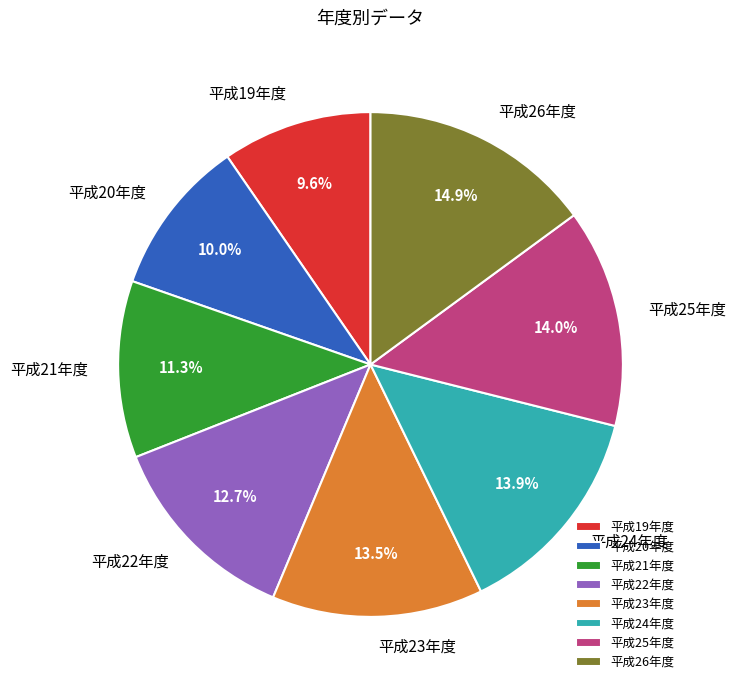

Is there any slice that represents more than half of the pie?

No